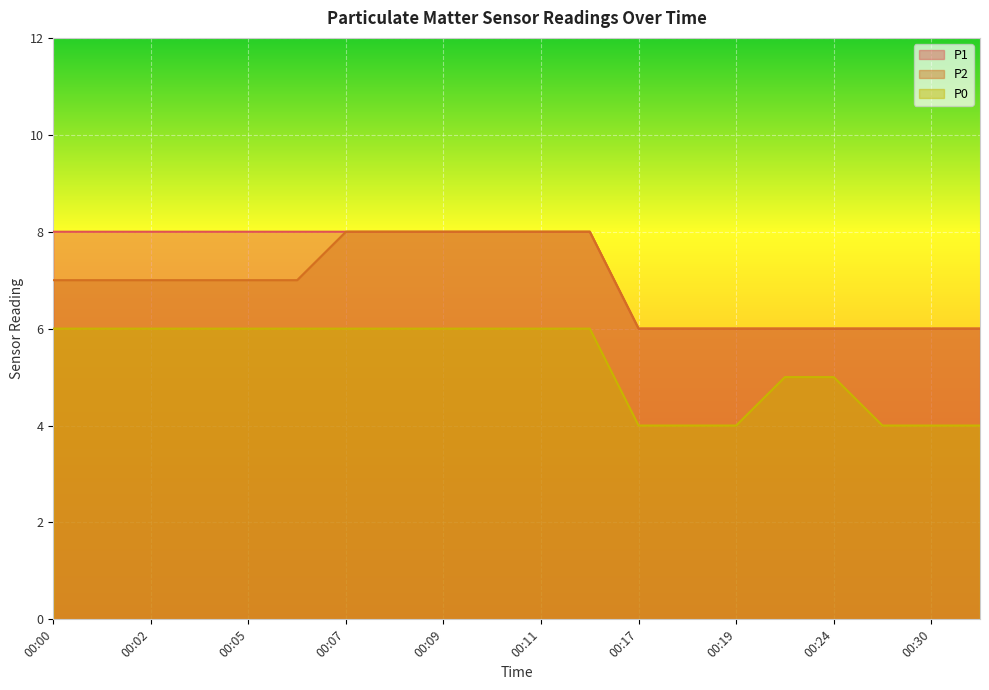

At how many categories does at least one series exceed 5?

20